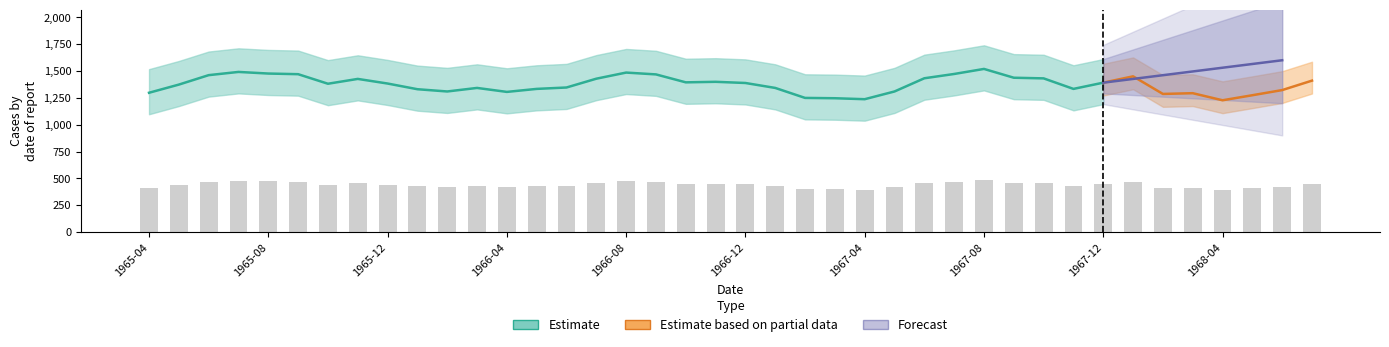

Are the bars grouped side by side (vs. stacked)?

No